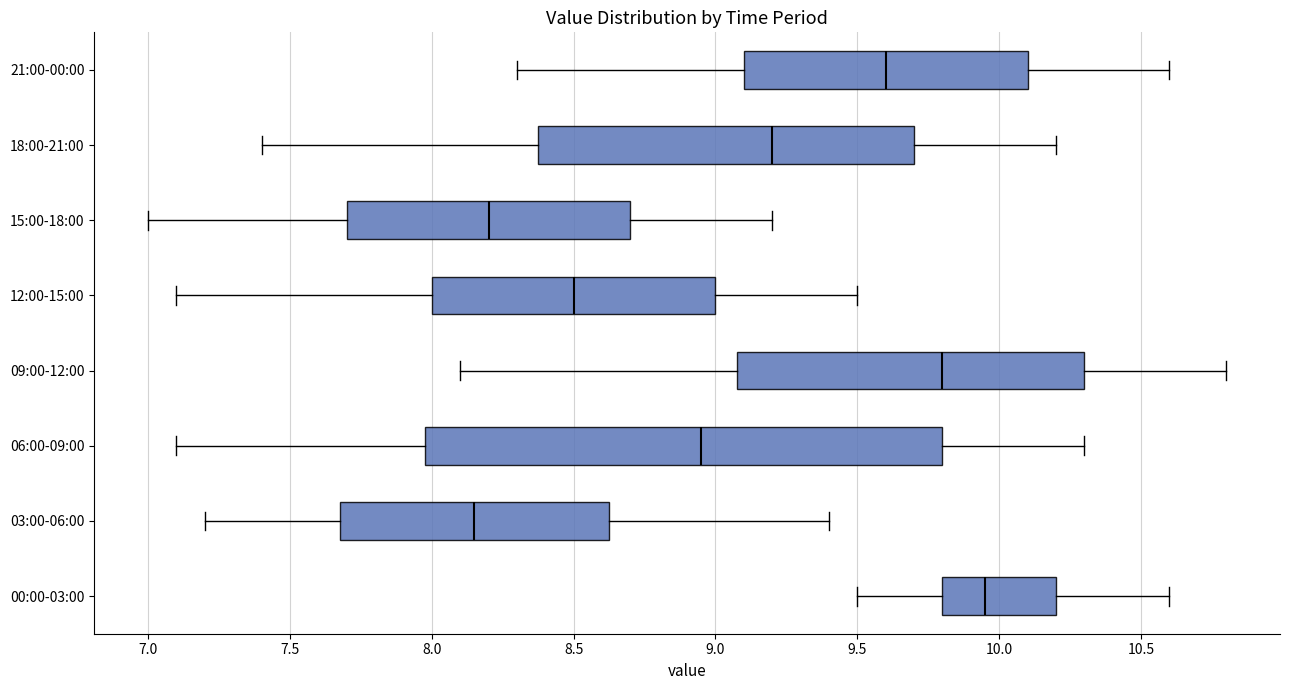

Which box has the furthest to the left median line?

03:00-06:00